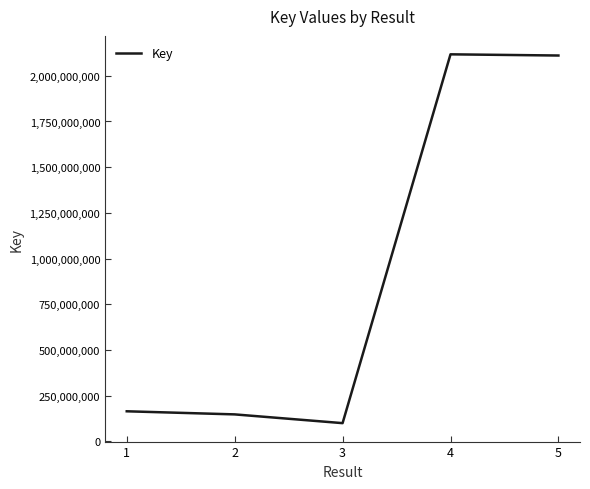

Which has a higher value, 4 or 2?

4